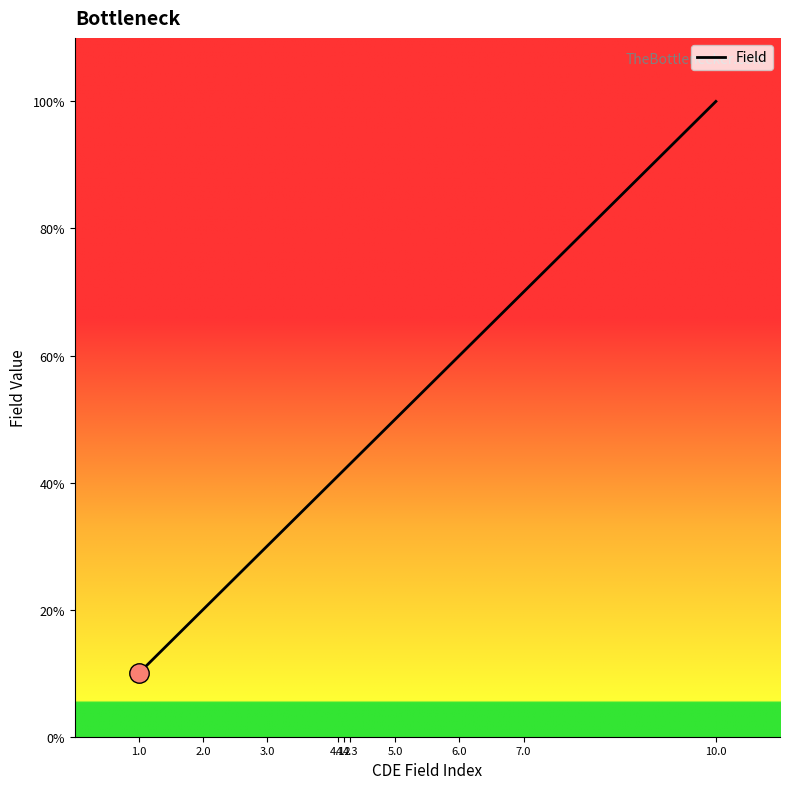

Which category has the highest value across all series?

10.0